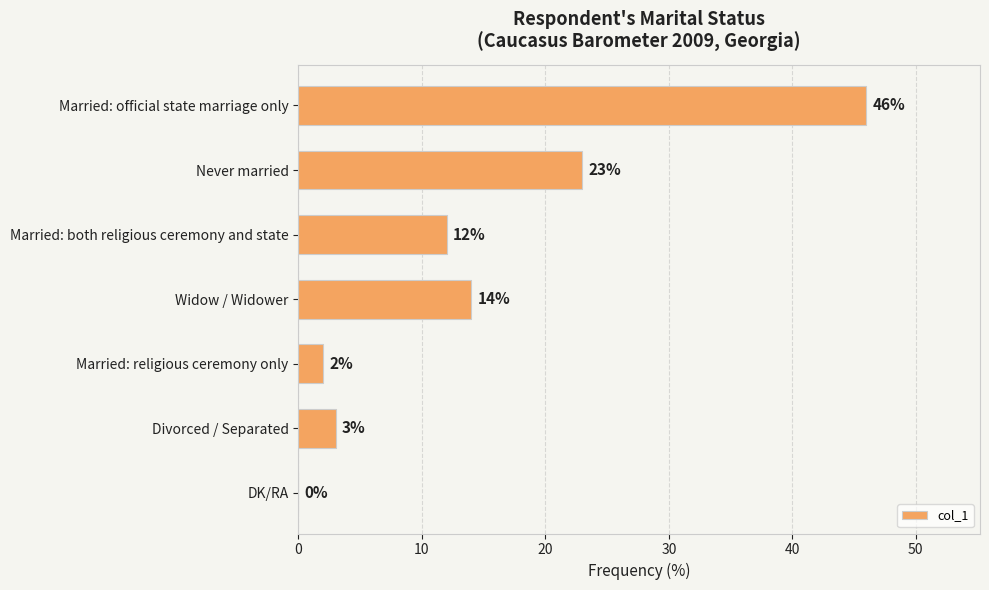

Is it true that the value at Married: official state marriage only is 67?

False